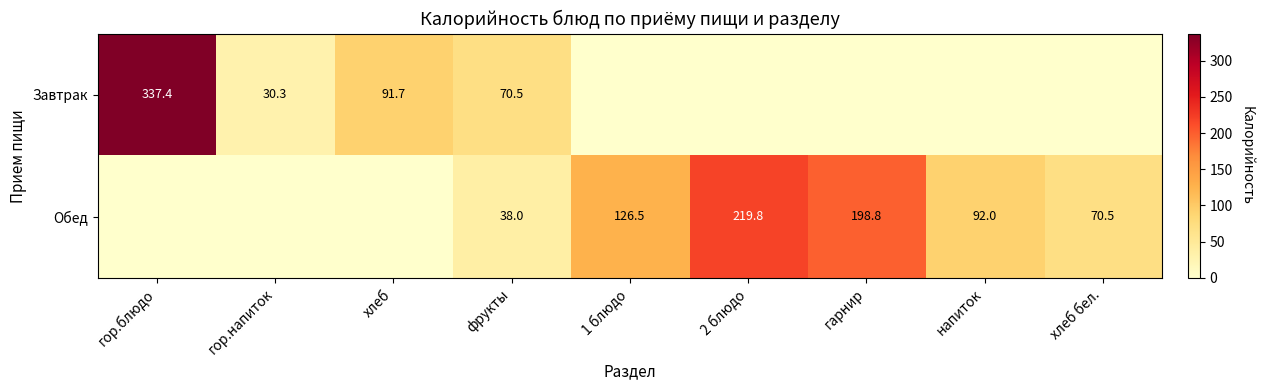

What is the difference between the Обед values at 2 блюдо and фрукты?

181.8